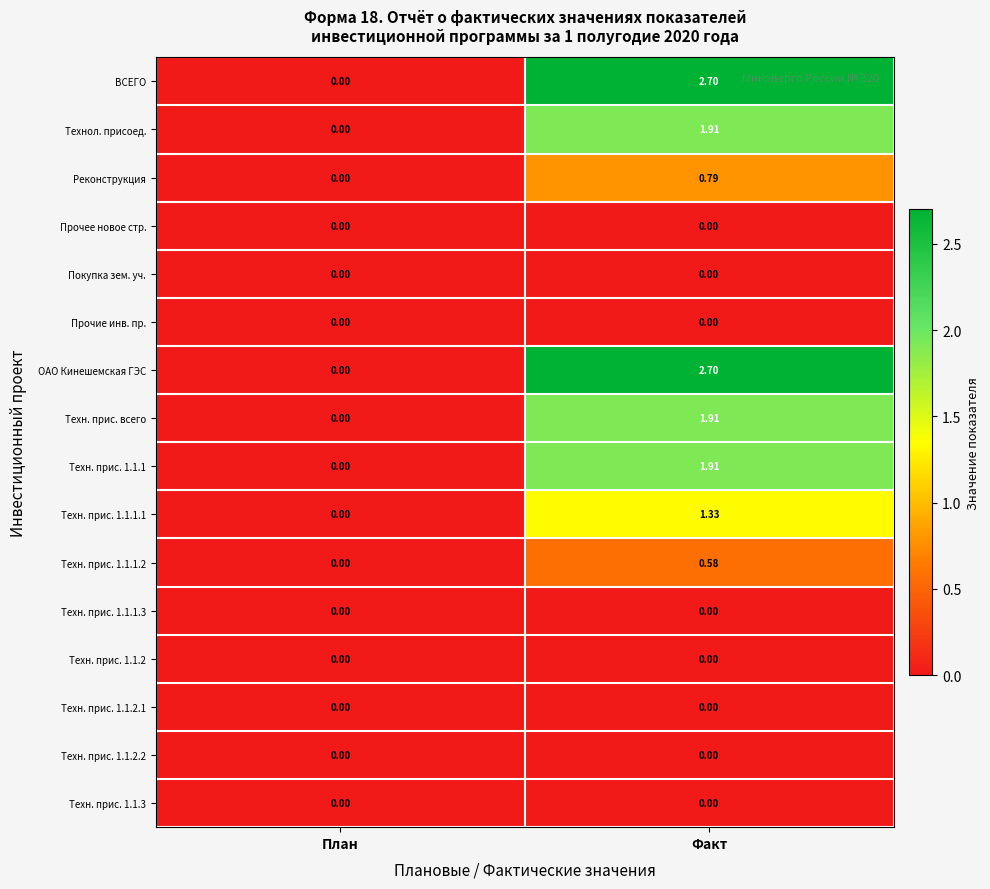

At which category is the sum across all series the highest?

Факт